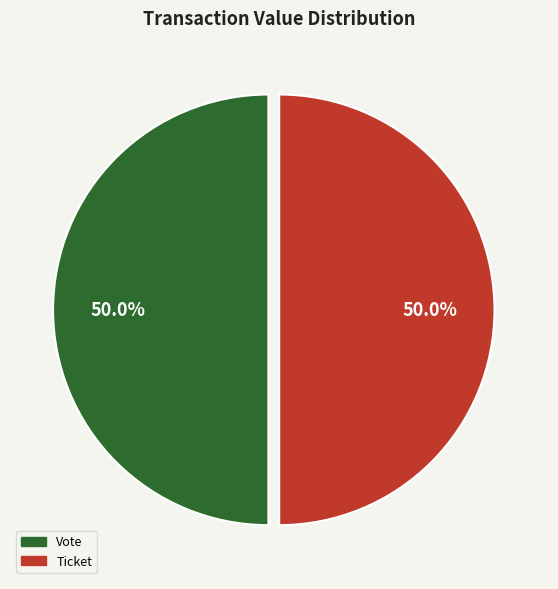

Approximately how many times larger is the value at Ticket compared to Vote?

1.0